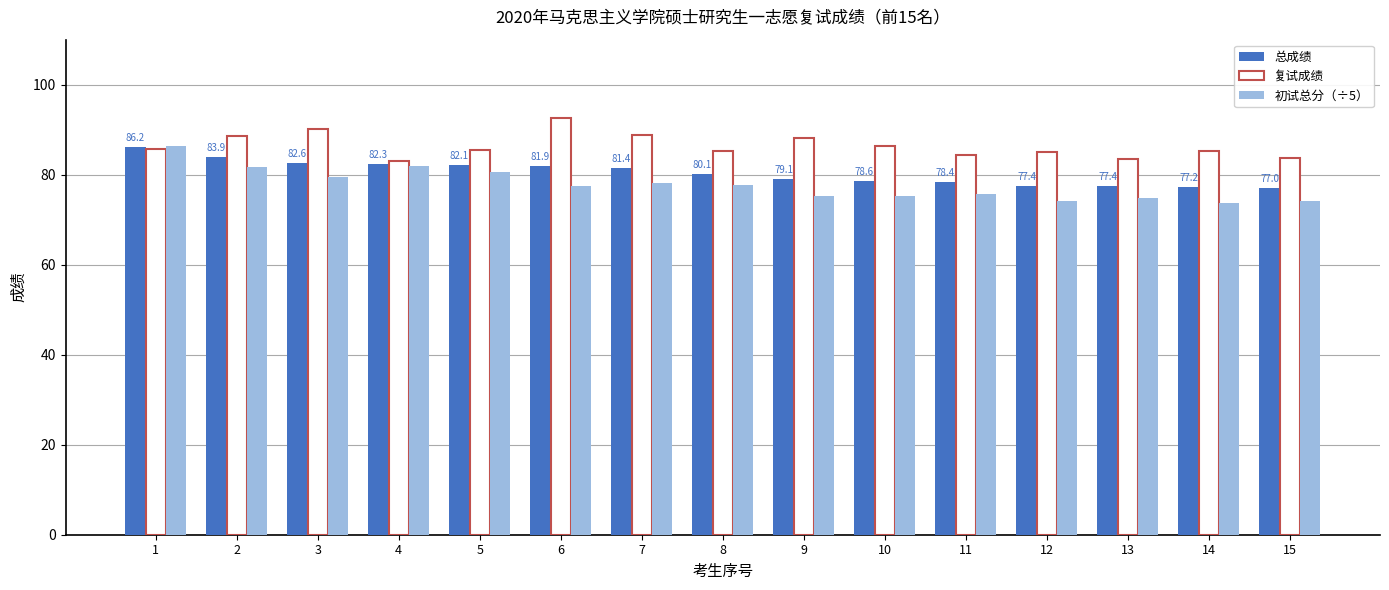

What is the average value of the 总成绩 series?

80.4